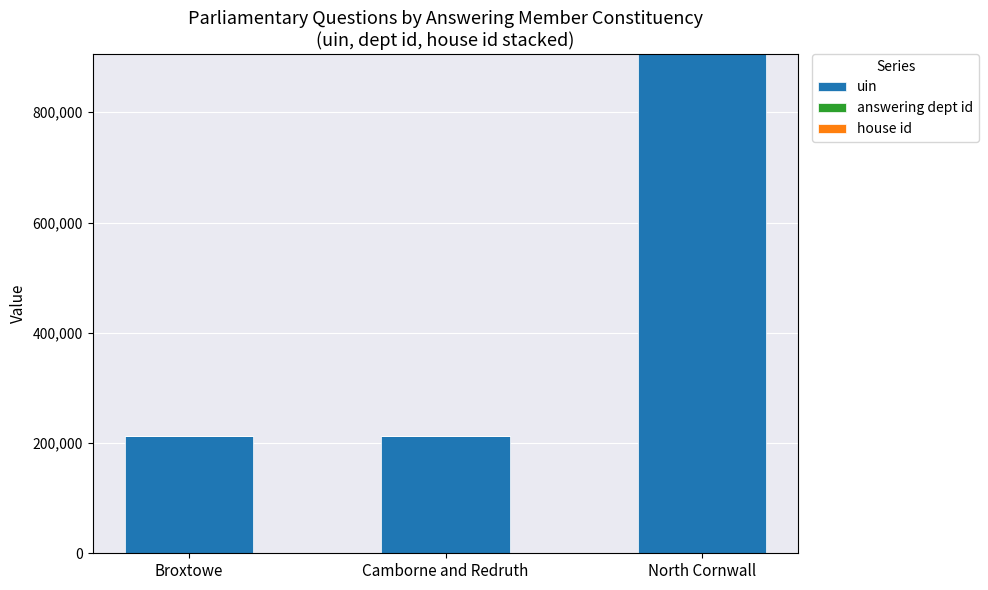

What is the sum of all uin values?

1330033